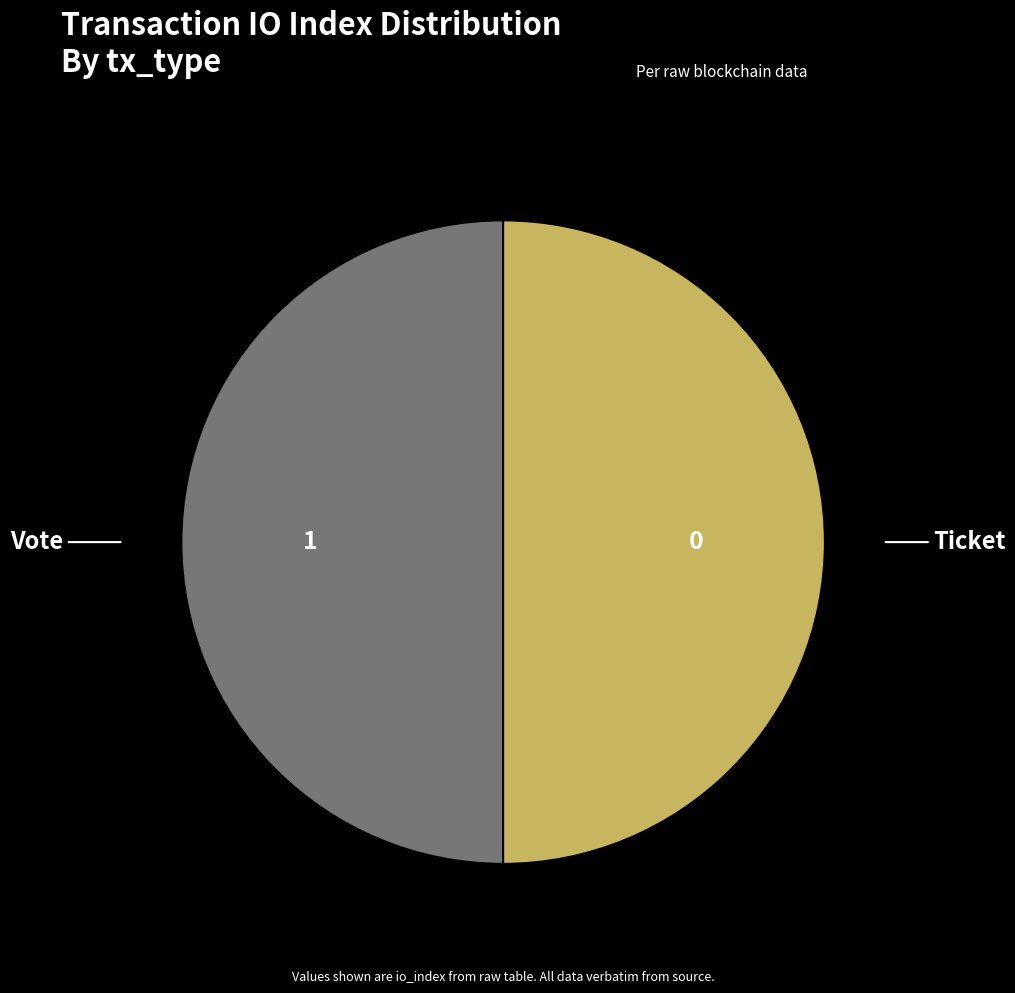

How many slices are in this pie chart?

2